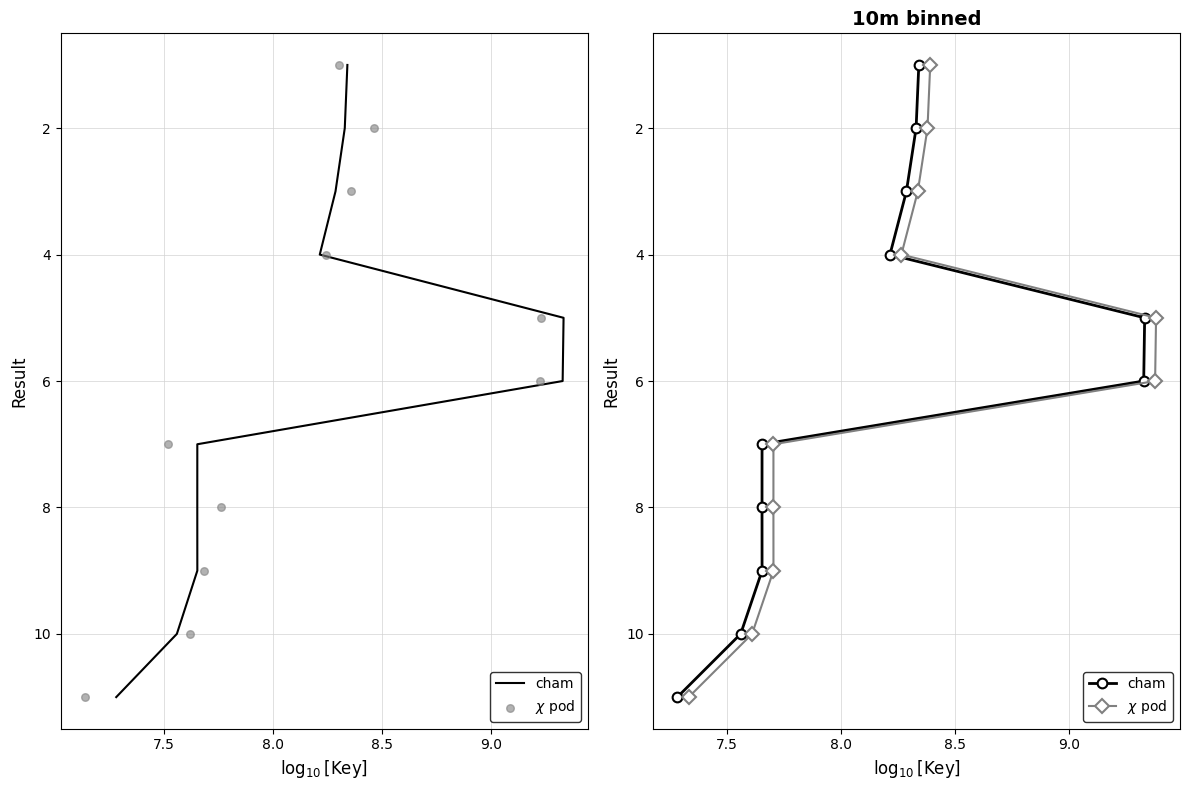

Is the value of $\chi$ pod at 7.0 greater than the value of cham at 8?

No